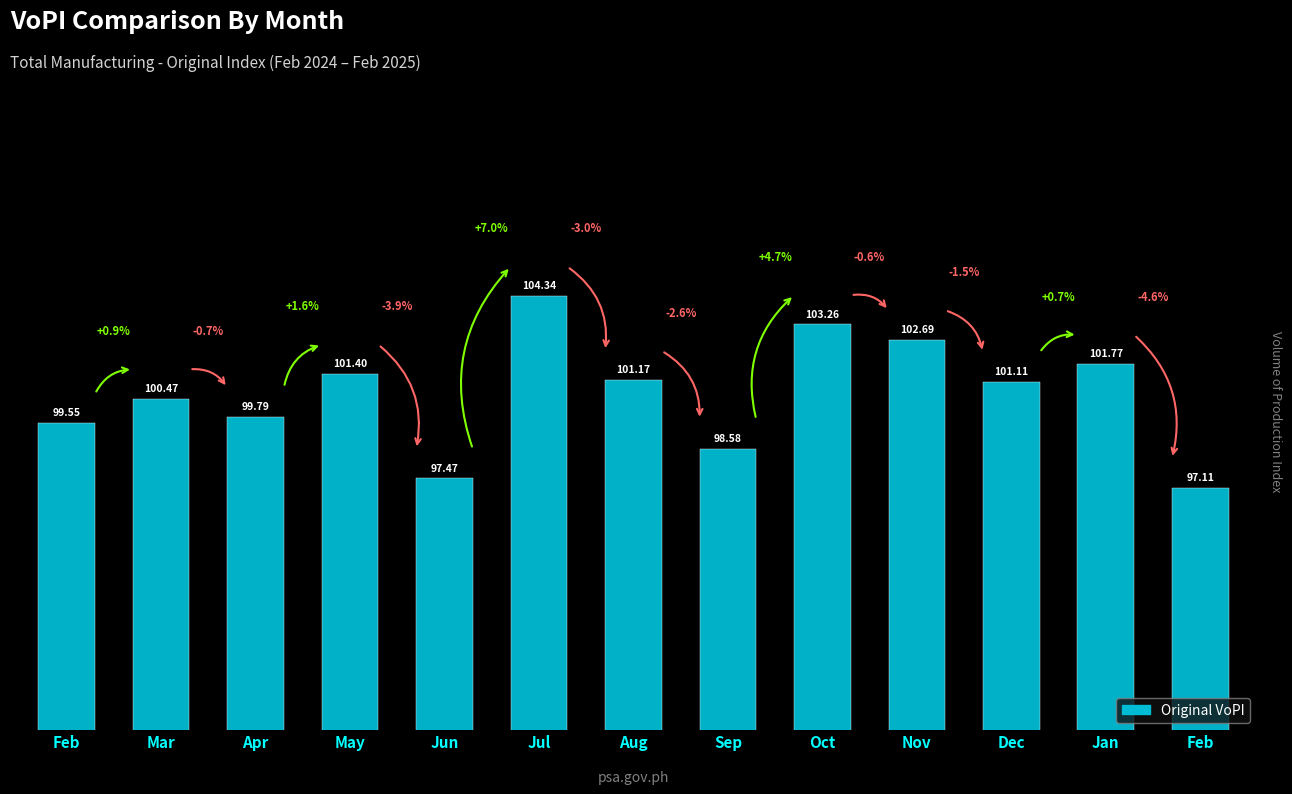

Rank the categories by value from highest to lowest.

Jul, Oct, Nov, Jan, May, Aug, Dec, Mar, Apr, Feb, Sep, Jun, Feb